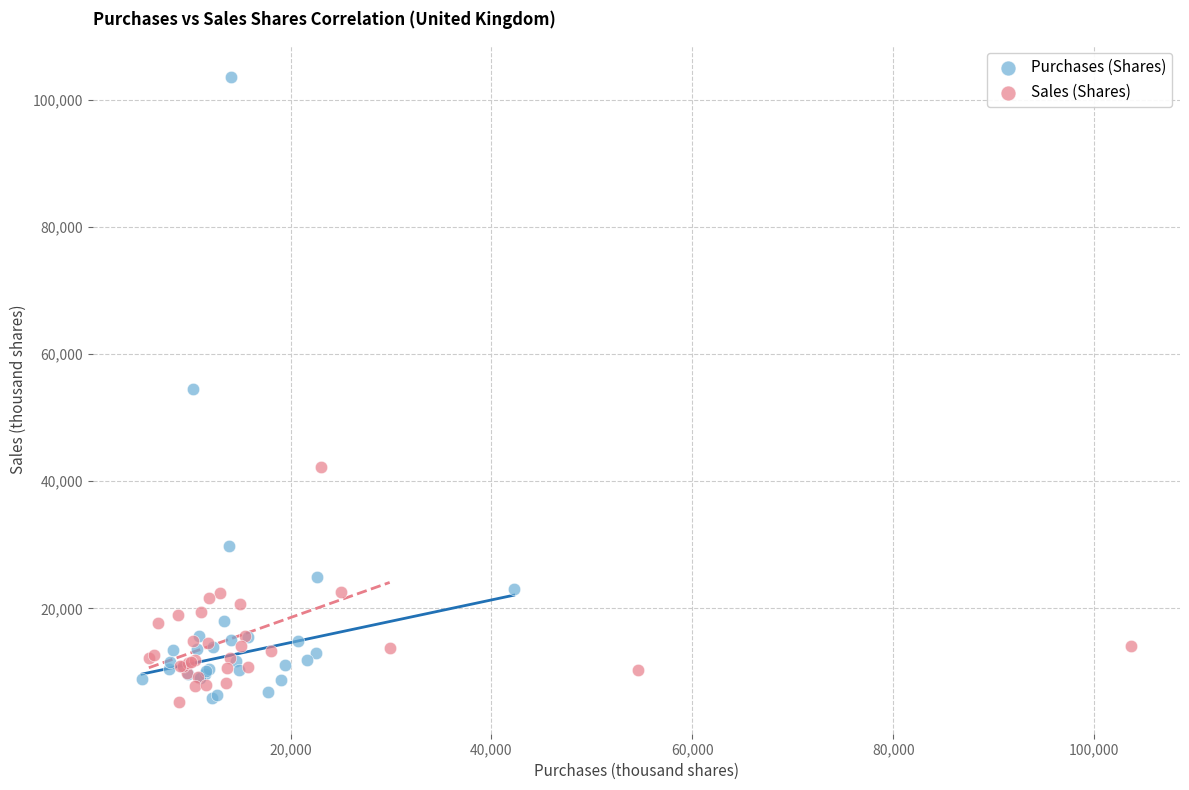

Which series reaches the maximum Y coordinate?

Purchases (Shares)